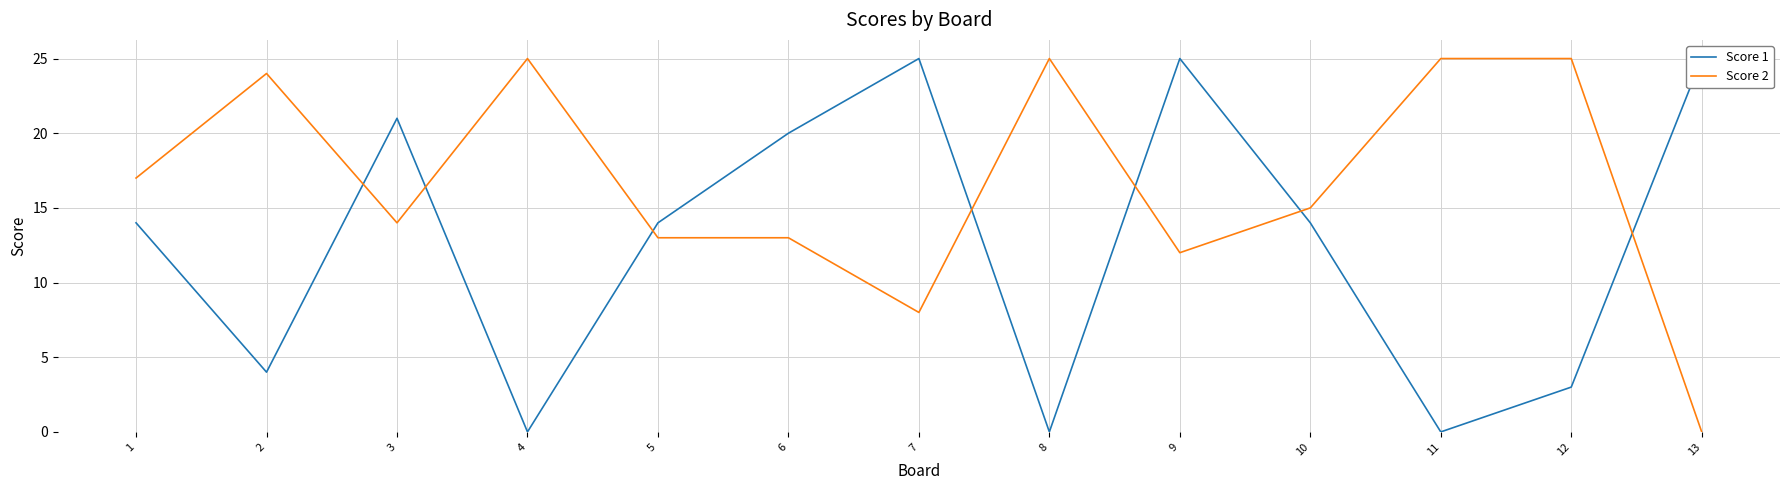

At which category is the sum across all series the highest?

9